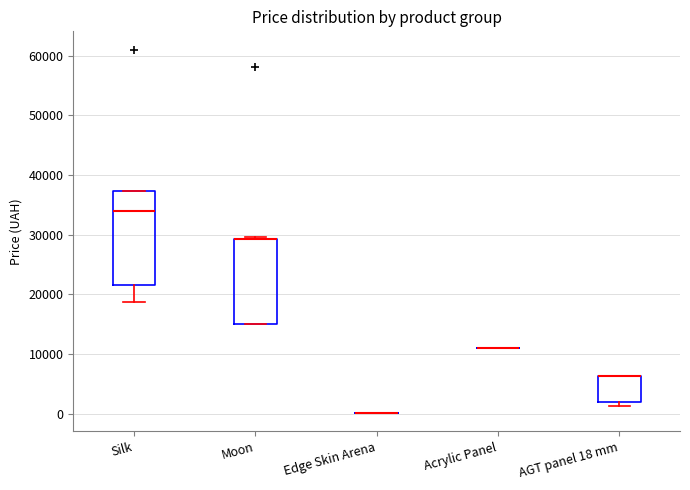

Where does the lower whisker of the box for Silk end on the y-axis? The values are not printed on the chart, so give them approximately, as read against the axis.

19000